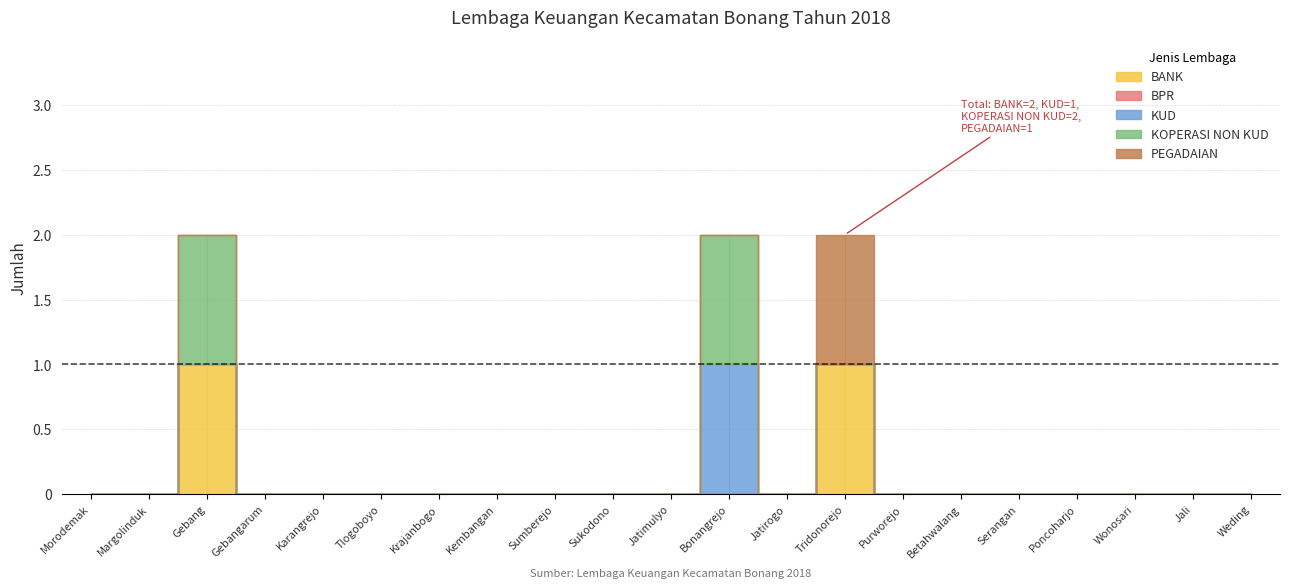

Between Tridonorejo and Poncoharjo, which series saw the biggest shift?

BANK